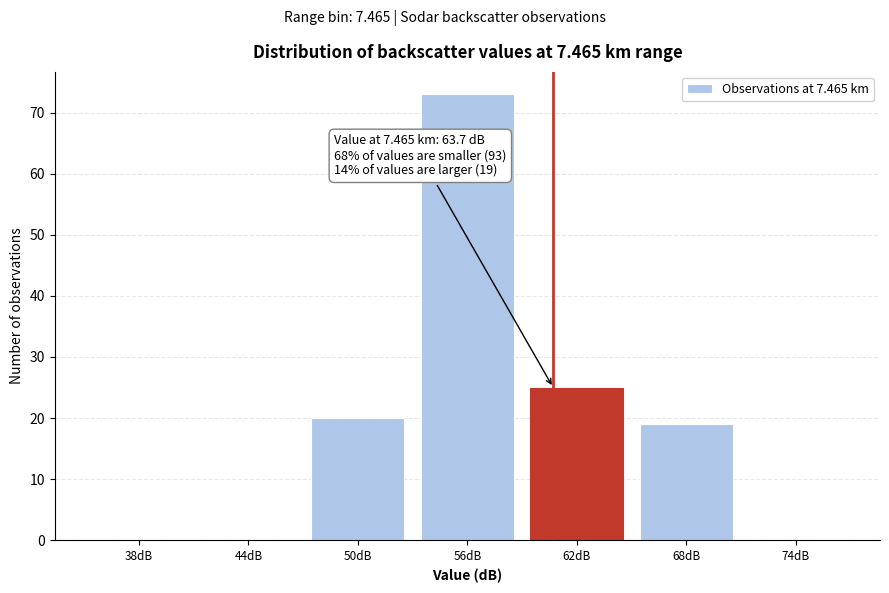

Reading right to left, list all the values displayed in this chart.

74dB=0	68dB=19	62dB=25	56dB=73	50dB=20	44dB=0	38dB=0